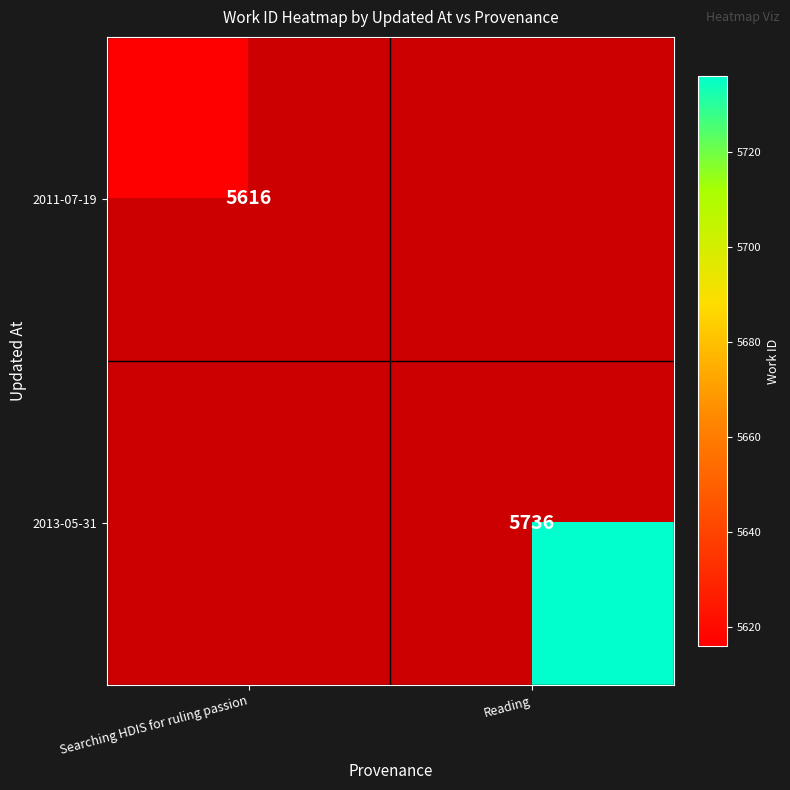

What is the minimum value shown in the chart?

5616.0